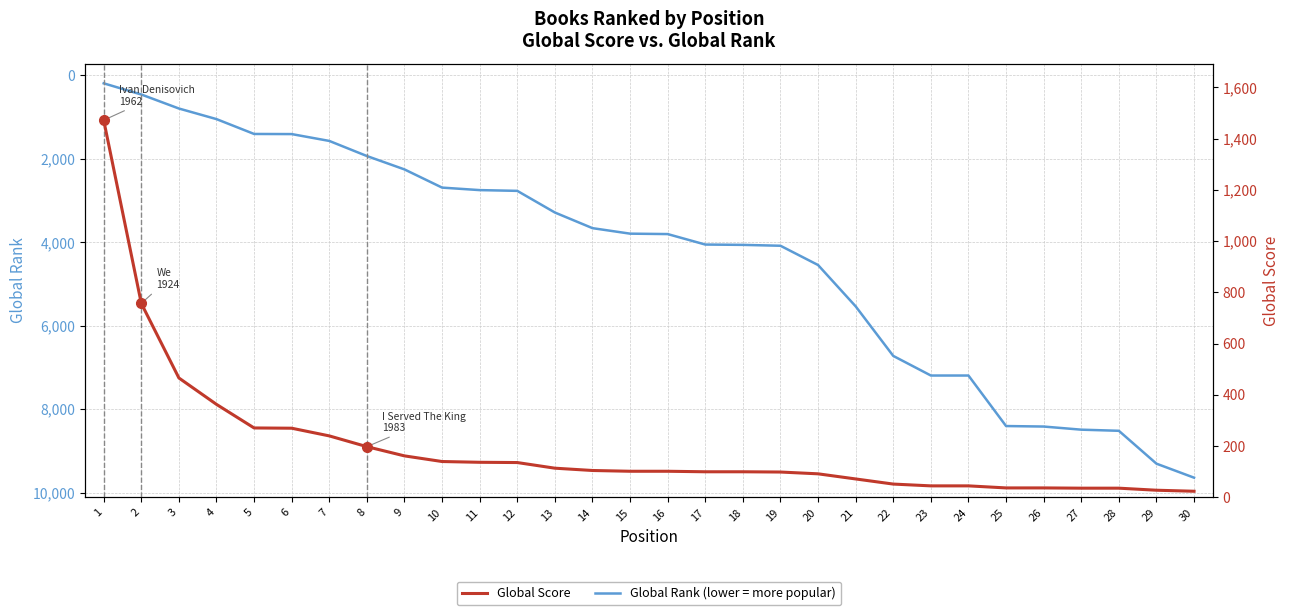

Between 5 and 21, which is larger?

21